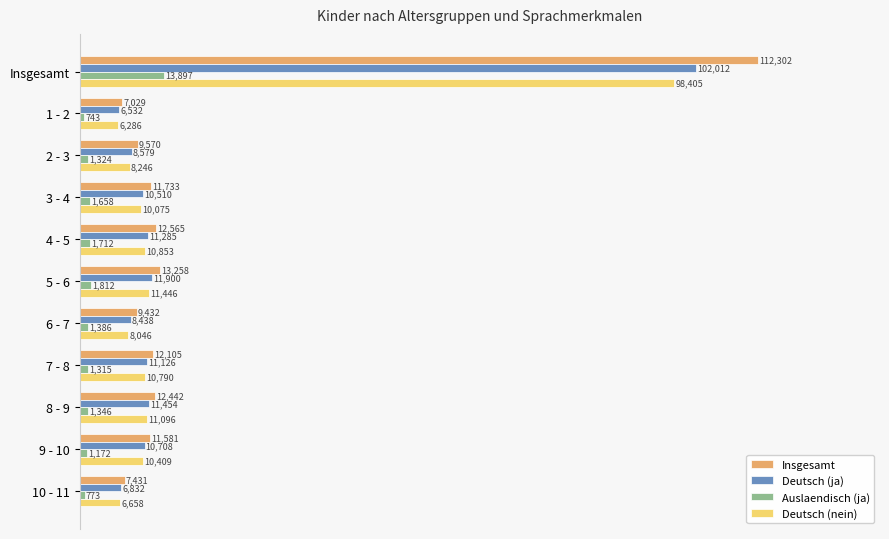

What are all the series names shown in the legend?

Insgesamt, Deutsch (ja), Auslaendisch (ja), Deutsch (nein)